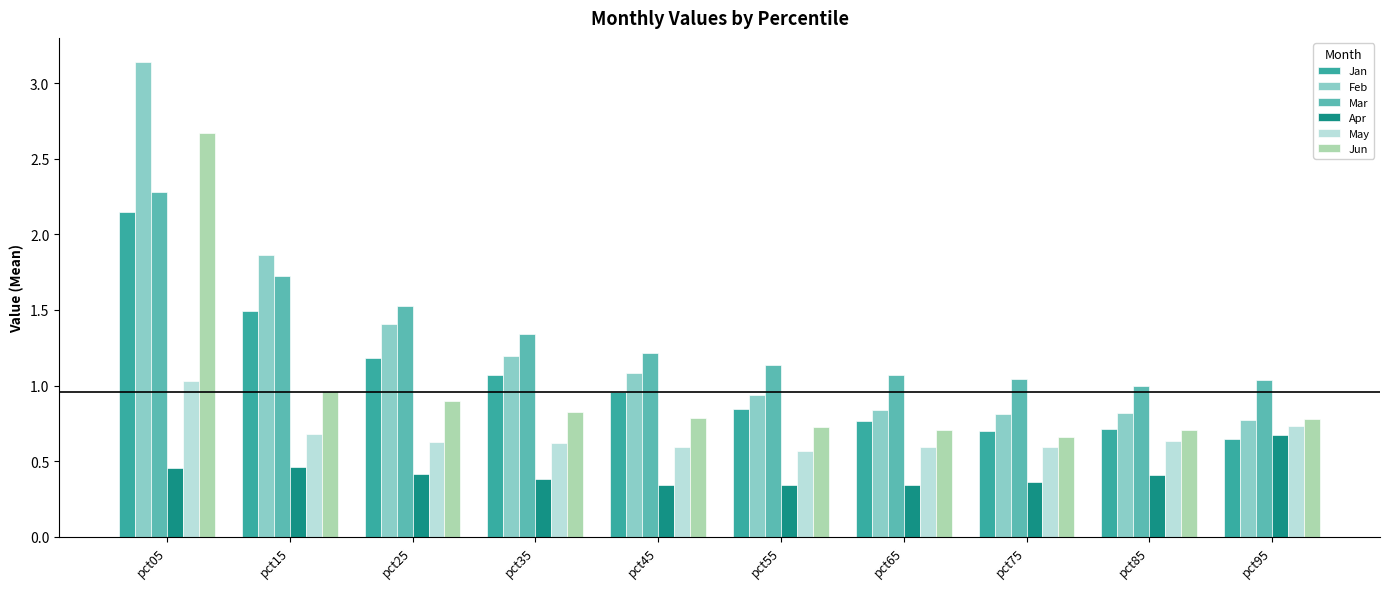

What is the difference between the maximum and minimum values in the Feb series?

2.4